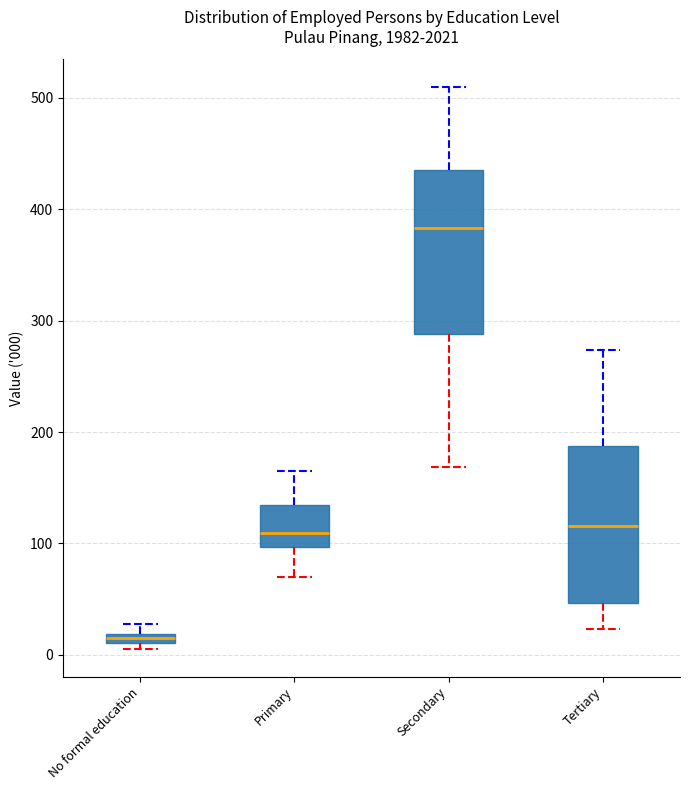

Where does the lower whisker of the box for Secondary end on the y-axis? The values are not printed on the chart, so give them approximately, as read against the axis.

170